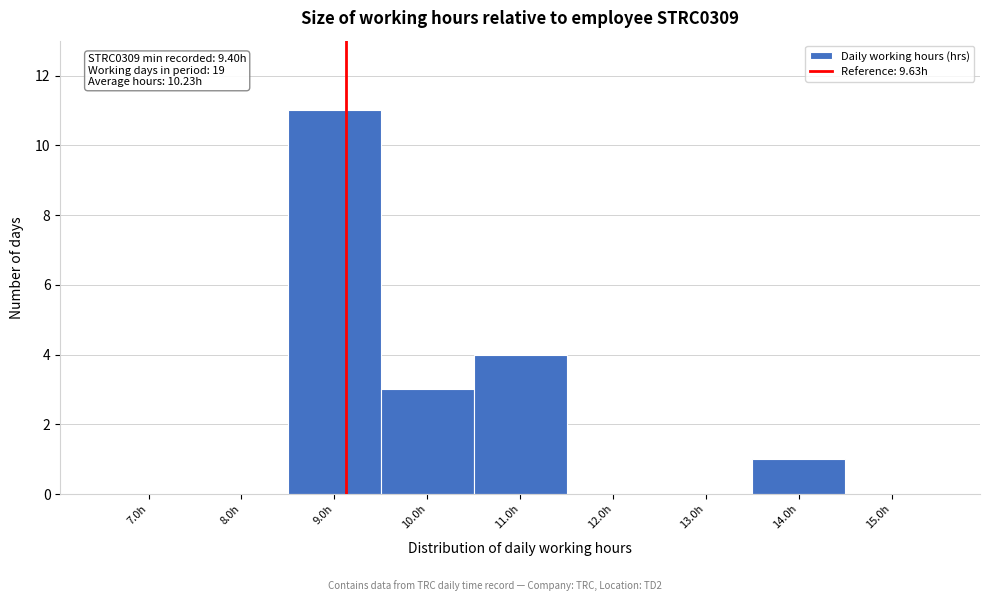

Reading right to left, what are all the values shown in this chart?

15.0h=0	14.0h=1	13.0h=0	12.0h=0	11.0h=4	10.0h=3	9.0h=11	8.0h=0	7.0h=0